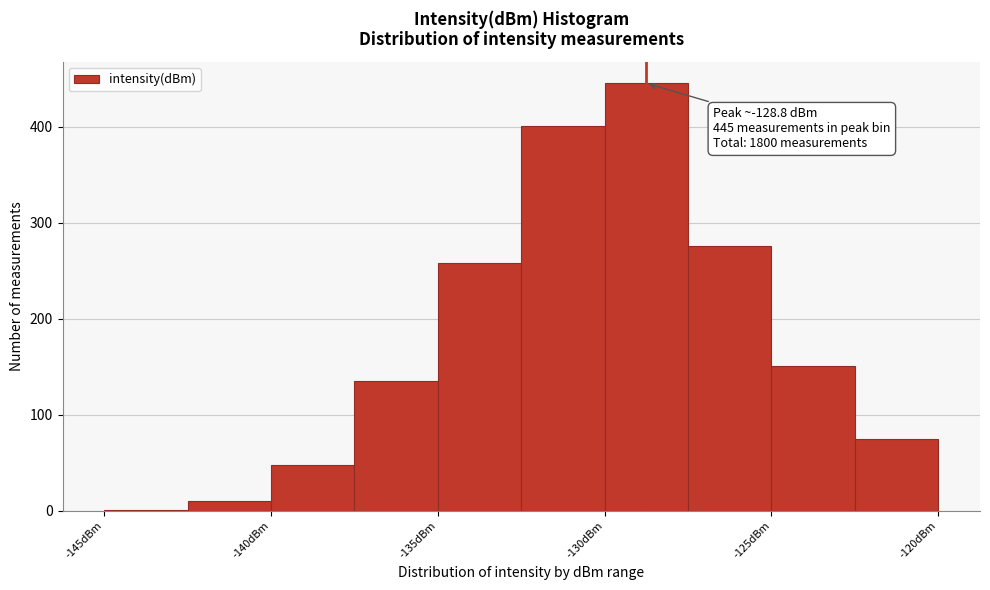

Which range on the x-axis has the tallest bar?

-130.0 to -127.5